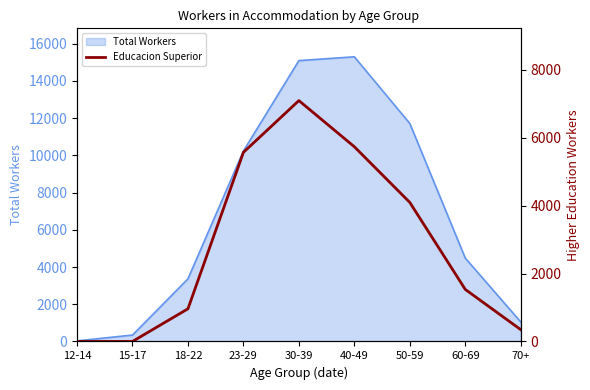

Which category has the highest value across all series?

30-39